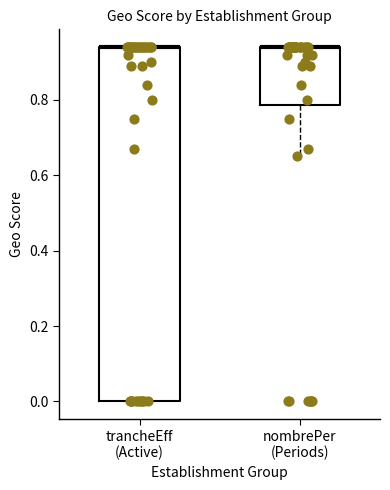

Where is the upper edge of the box for trancheEff (Active) on the y-axis? The values are not printed on the chart, so give them approximately, as read against the axis.

0.94